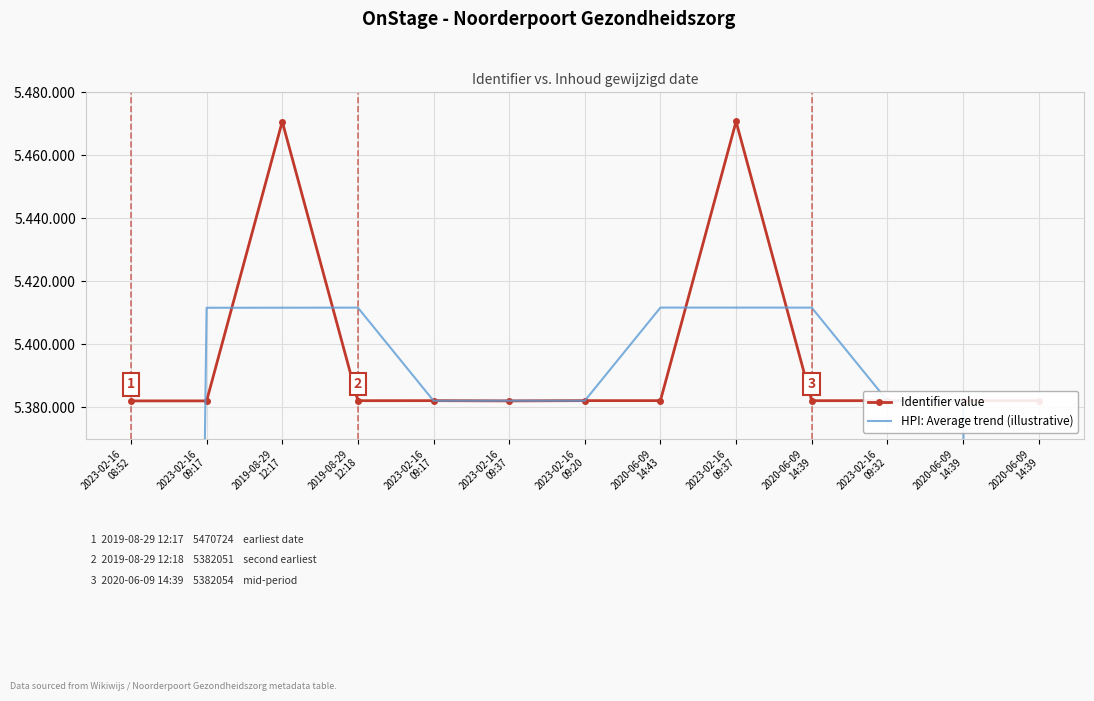

Which series ends up on top after the final intersection of Identifier value and HPI: Average trend (illustrative)?

Identifier value